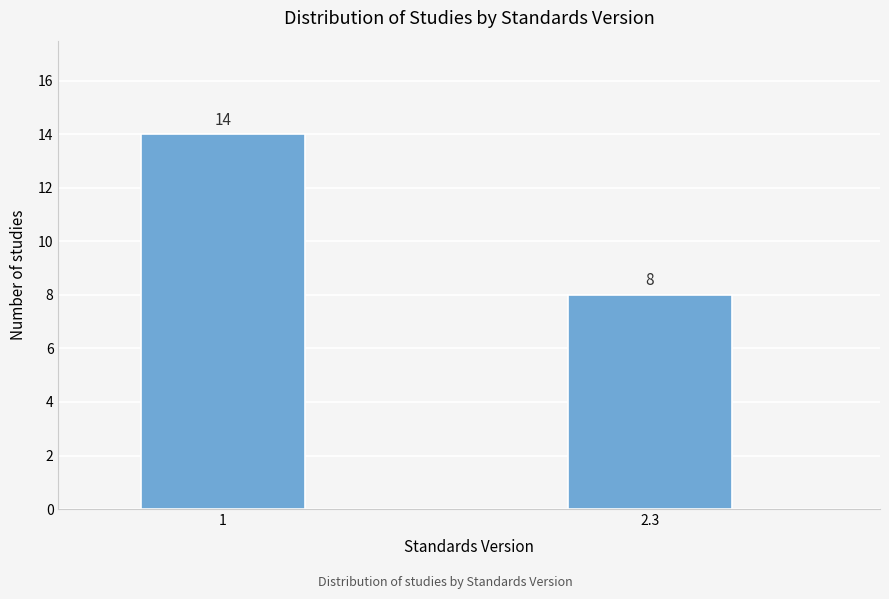

Reading left to right, extract all data points from this chart.

1=14	2.3=8